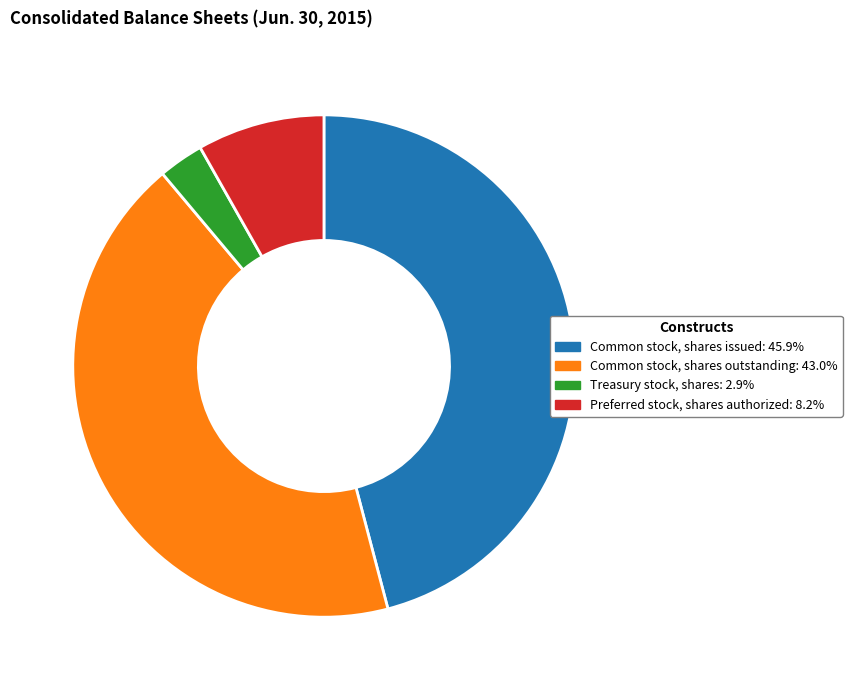

How many slices are in this pie chart?

4